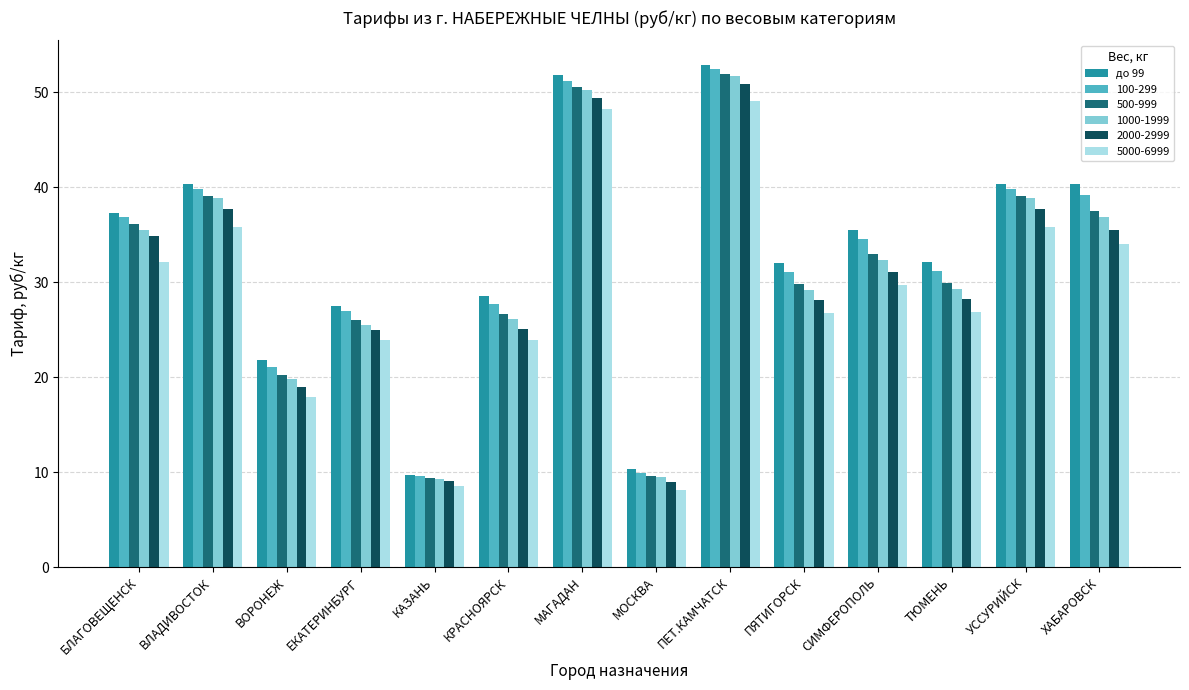

What is the sum of the 500-999 values at КРАСНОЯРСК and ПЯТИГОРСК?

56.4